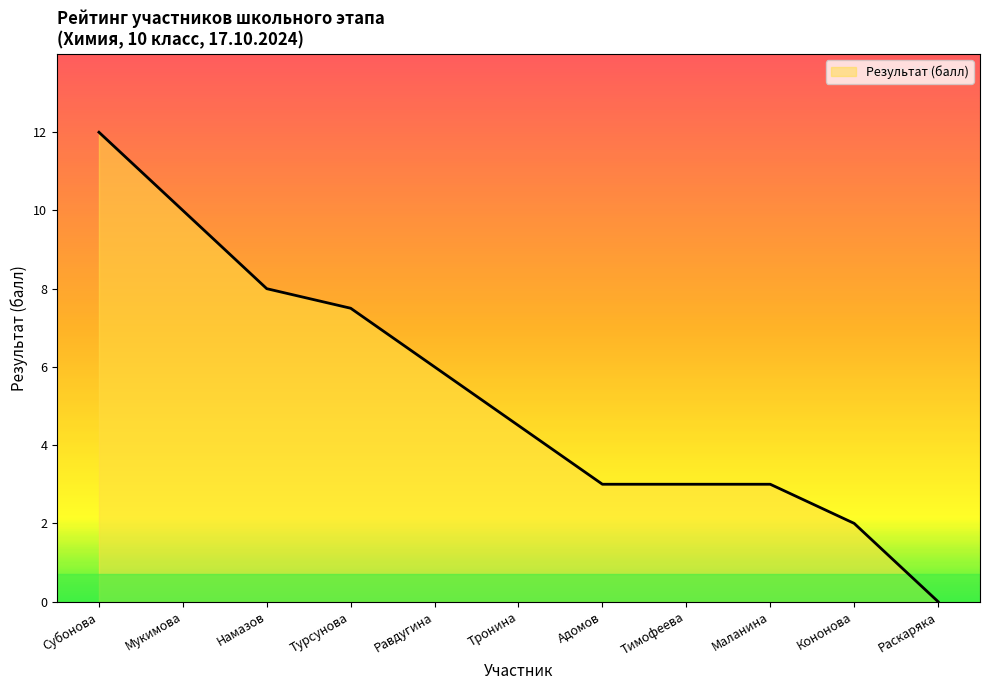

What is the change in value from Намазов to Равдугина?

-2.0